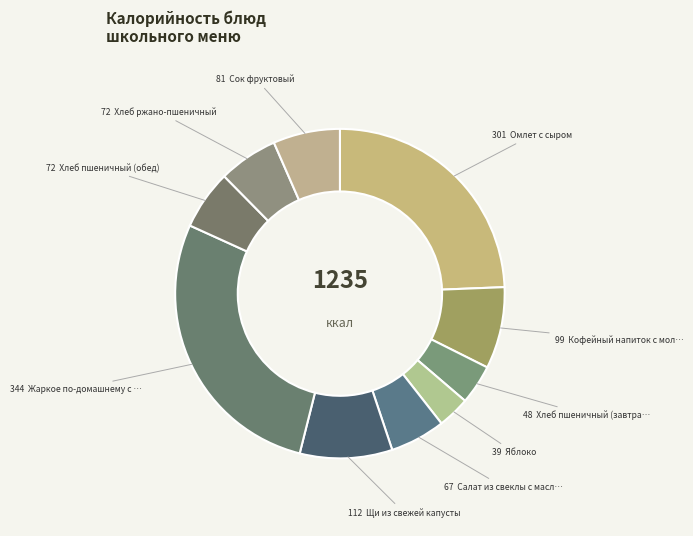

What is the smallest slice in the pie chart?

Яблоко